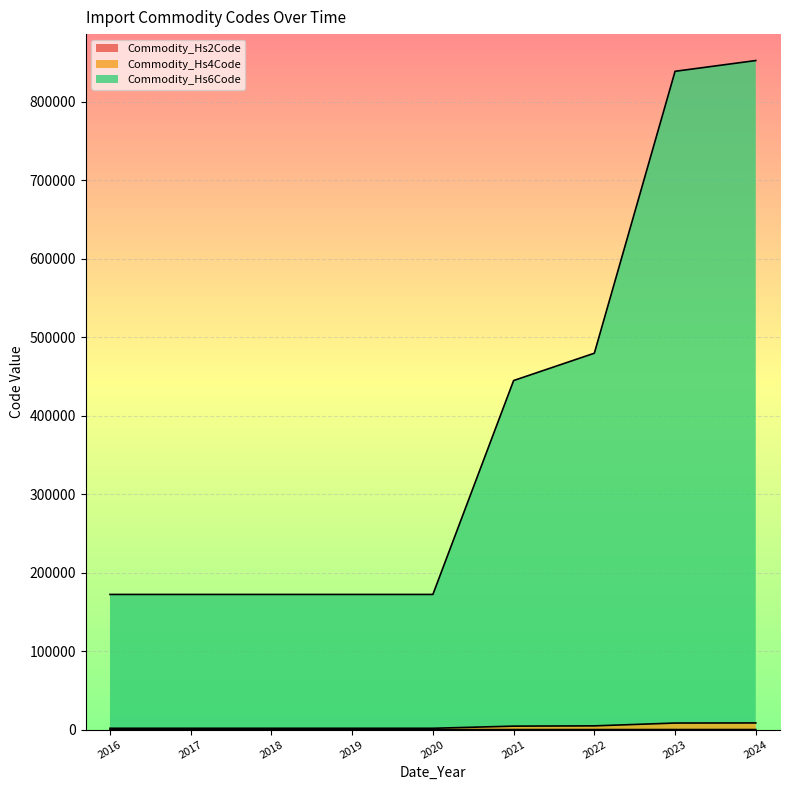

At how many categories does at least one series exceed 716957?

2